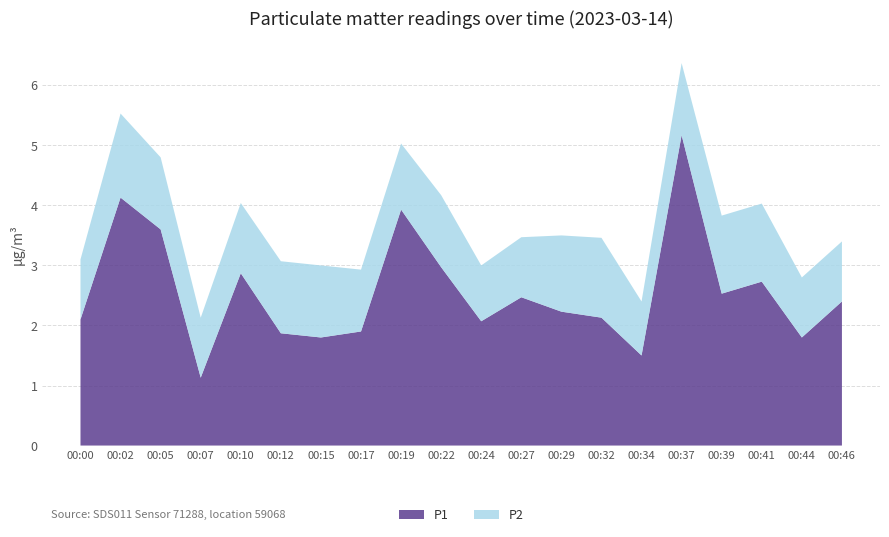

What are all the series names shown in the legend?

P1, P2